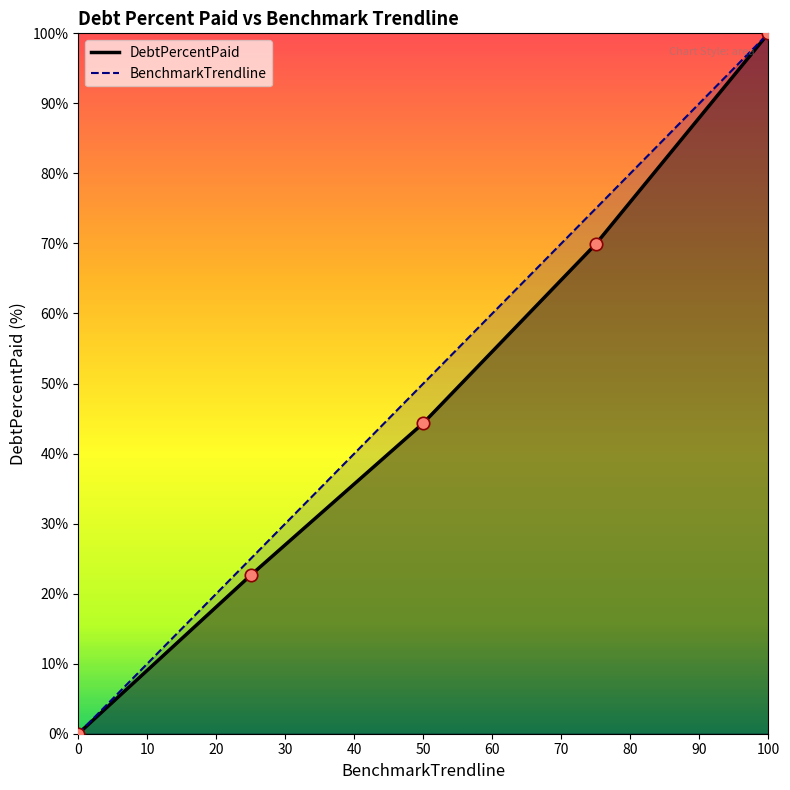

Which series has the largest total across all categories?

BenchmarkTrendline